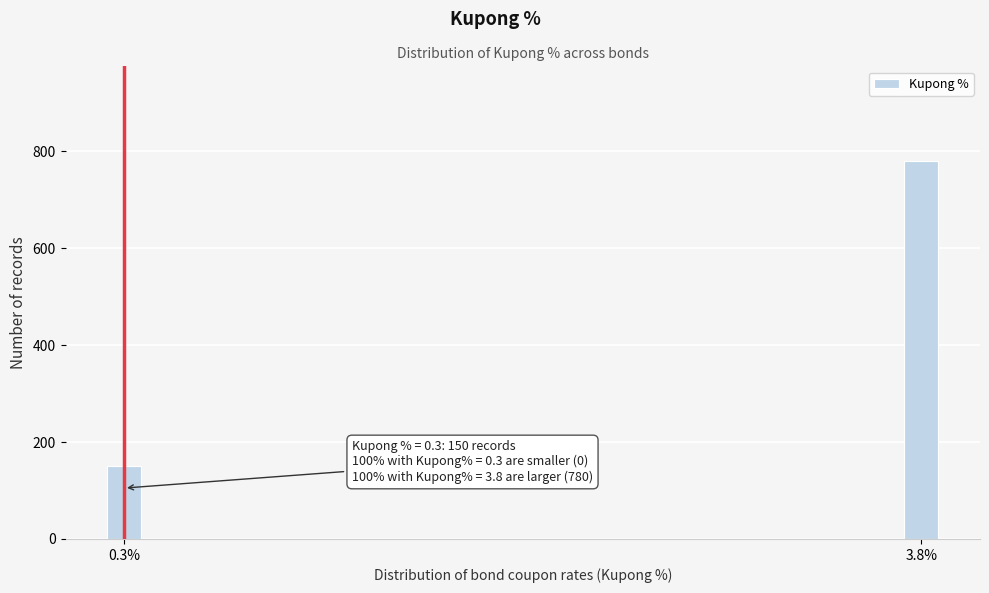

Reading left to right, list all the values displayed in this chart.

150	780